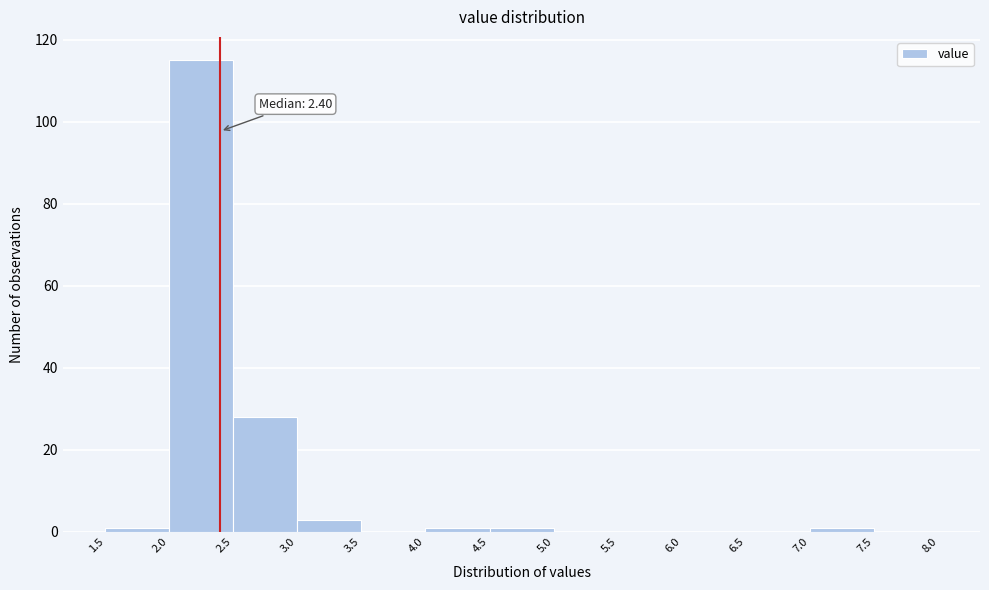

Over which range of the x-axis is the bar tallest?

2.0 to 2.5